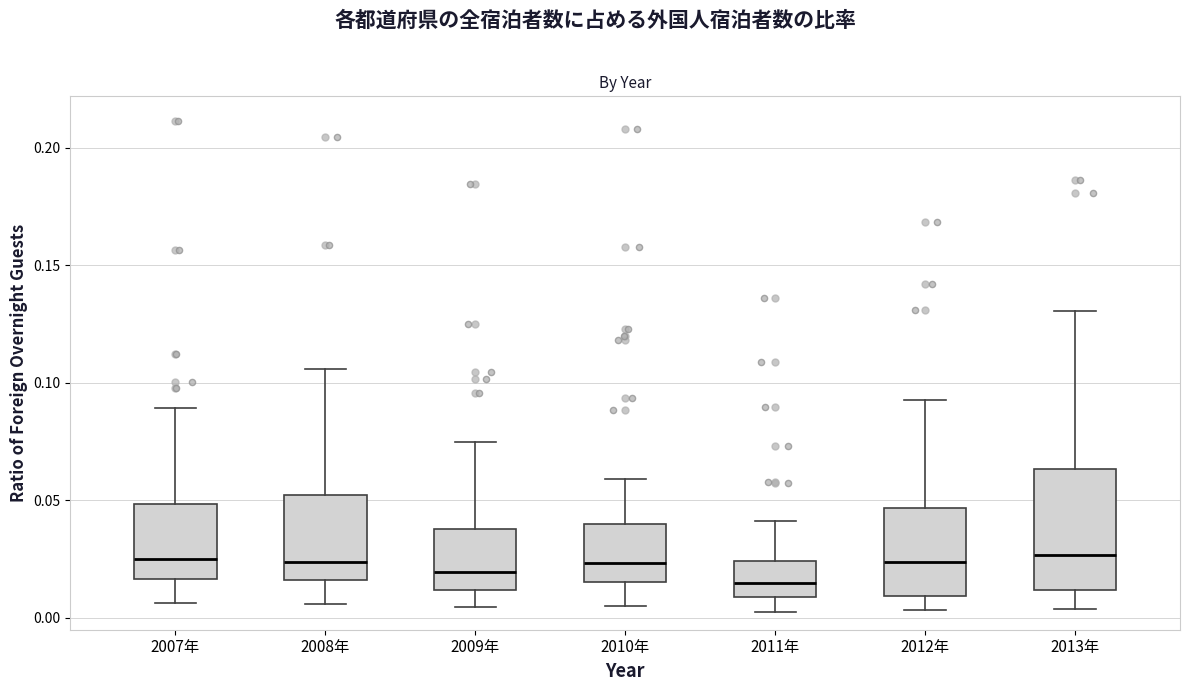

Comparing the boxes themselves (not the whiskers), which one is the tallest?

2013年